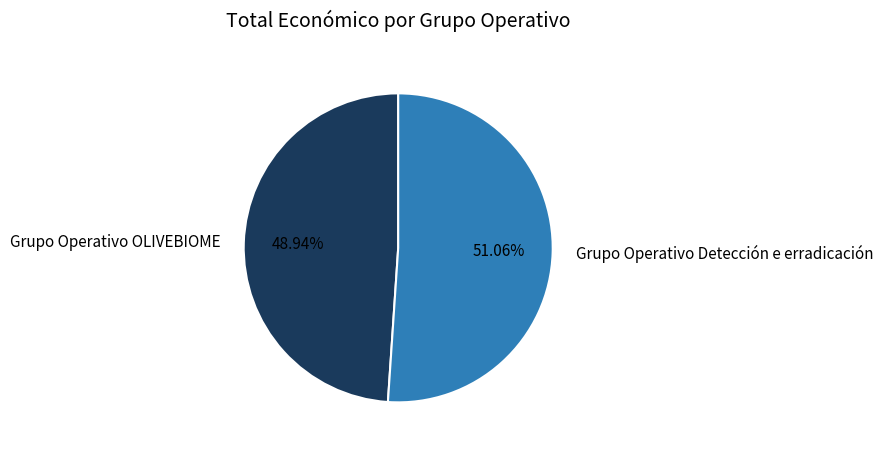

What is the total percentage of Grupo Operativo Detección e erradicación and Grupo Operativo OLIVEBIOME?

100.0%